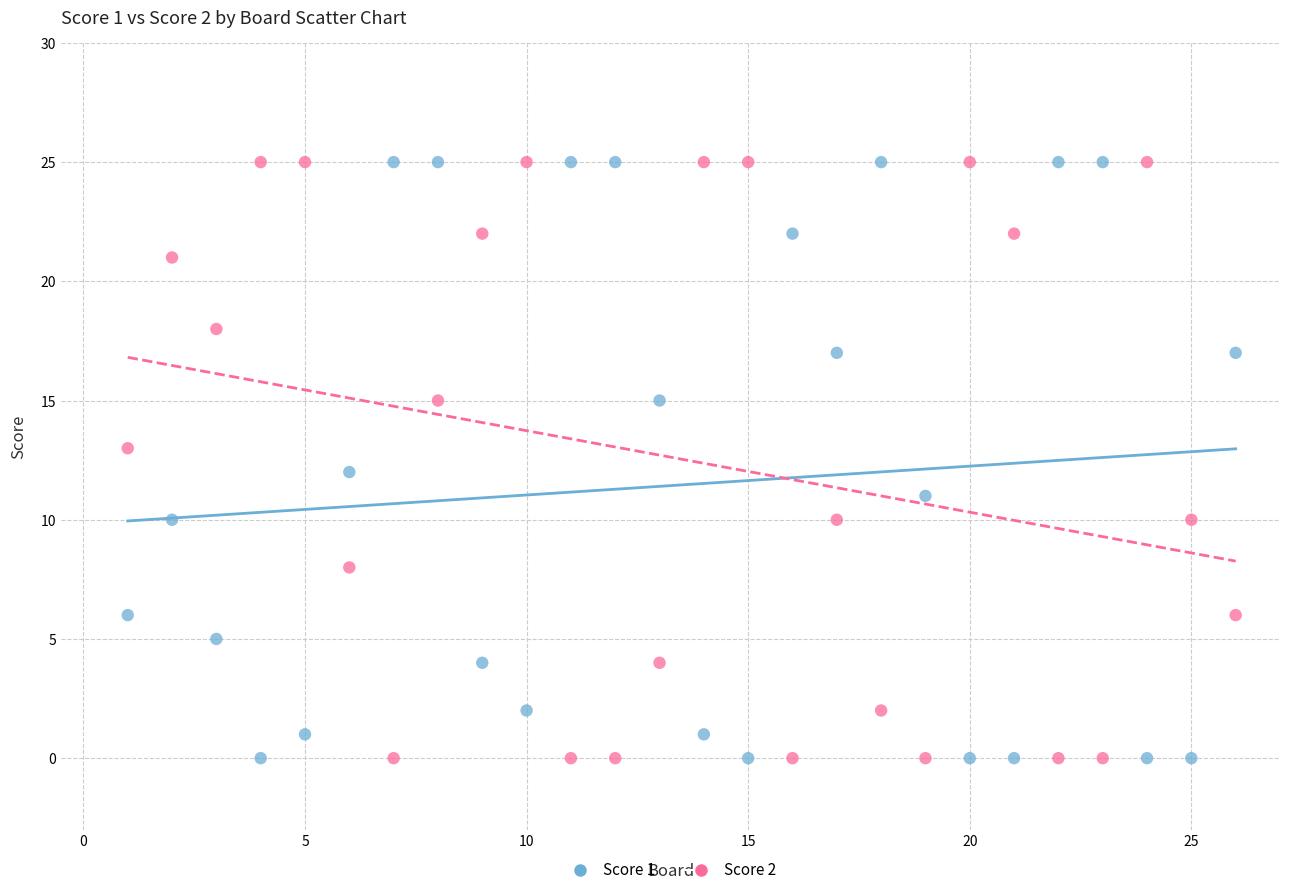

What is the X range (max minus min) for the scatter plot?

25